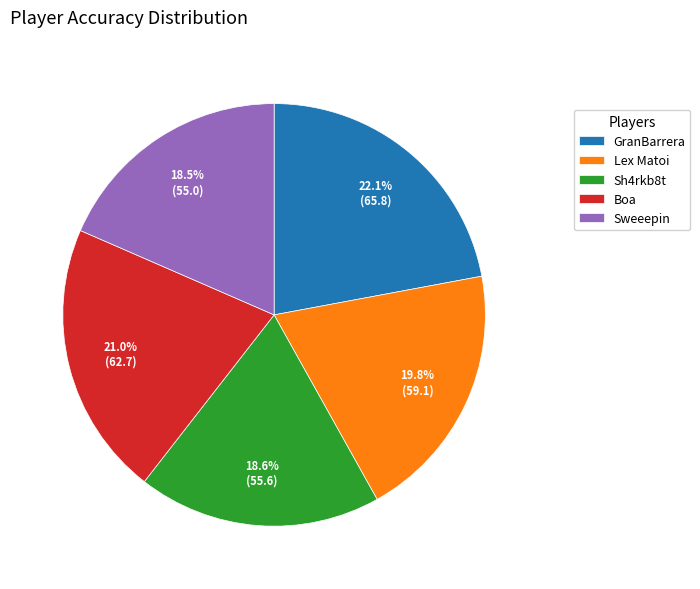

To the nearest percent, what is the difference between the Sh4rkb8t and Lex Matoi slice percentages?

1%